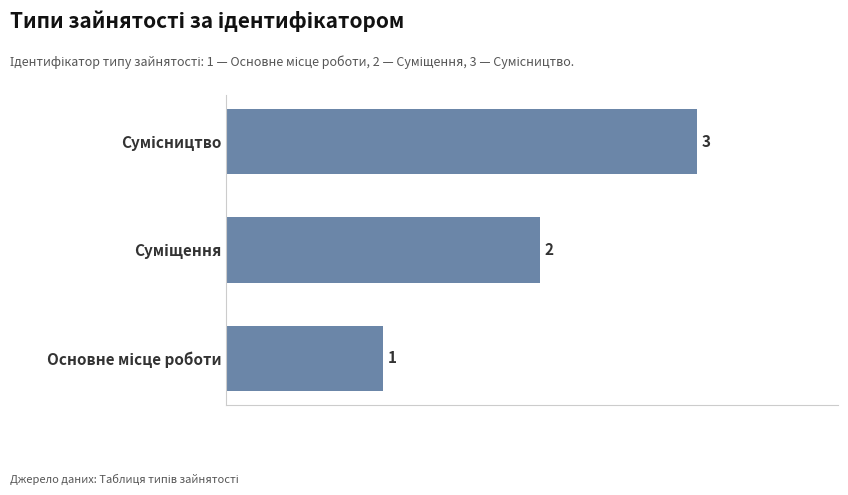

What is the sum of all values?

6